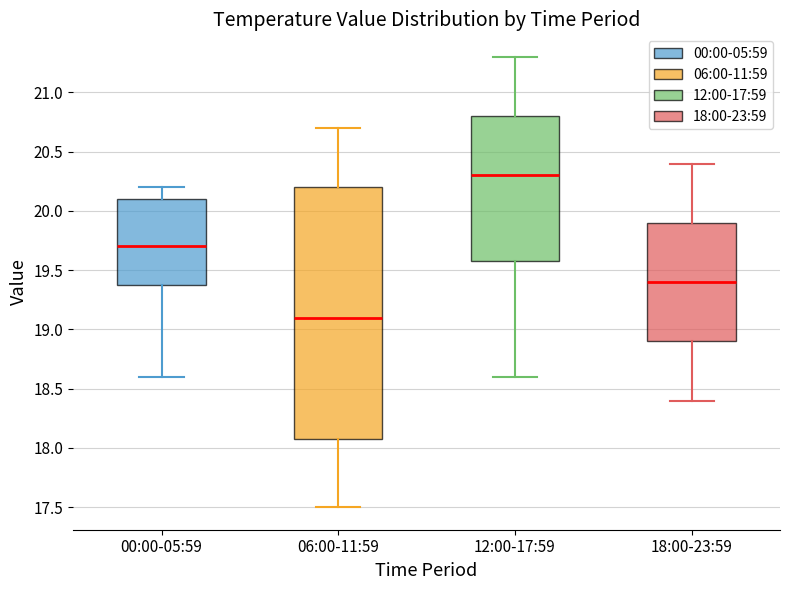

Which box is the tallest, from its lower edge to its upper edge?

06:00-11:59